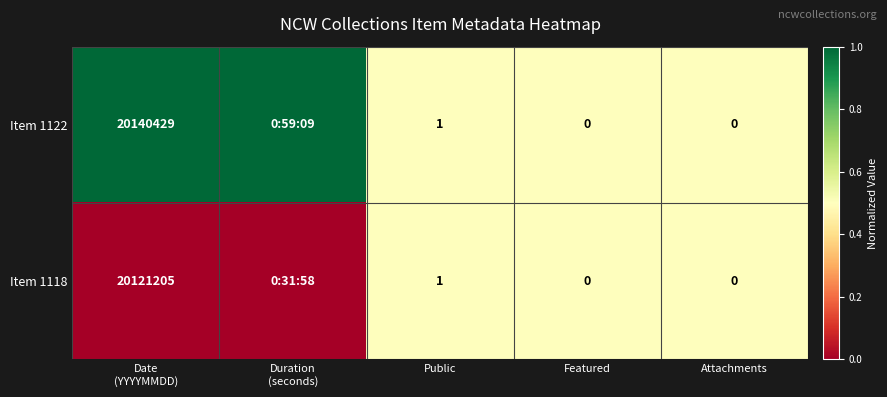

True or false: Item 1122 has a value of 1 at Public.

True